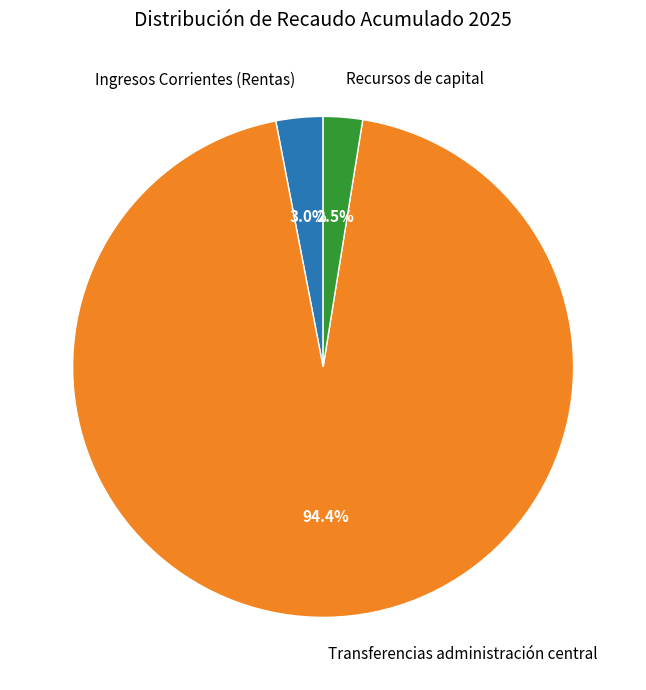

Is the sum of Recursos de capital and Transferencias administración central greater than half?

Yes